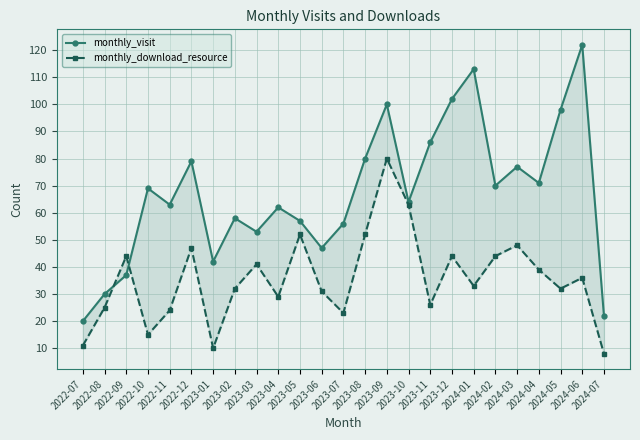

What is the label of the 8th point from the right?

2023-12